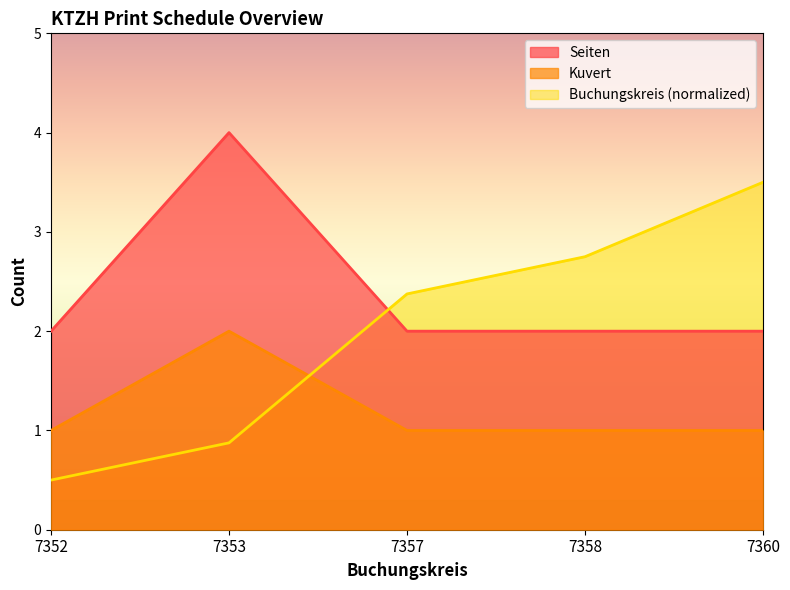

The value of Kuvert at 7352 is 1.6. True or false?

False